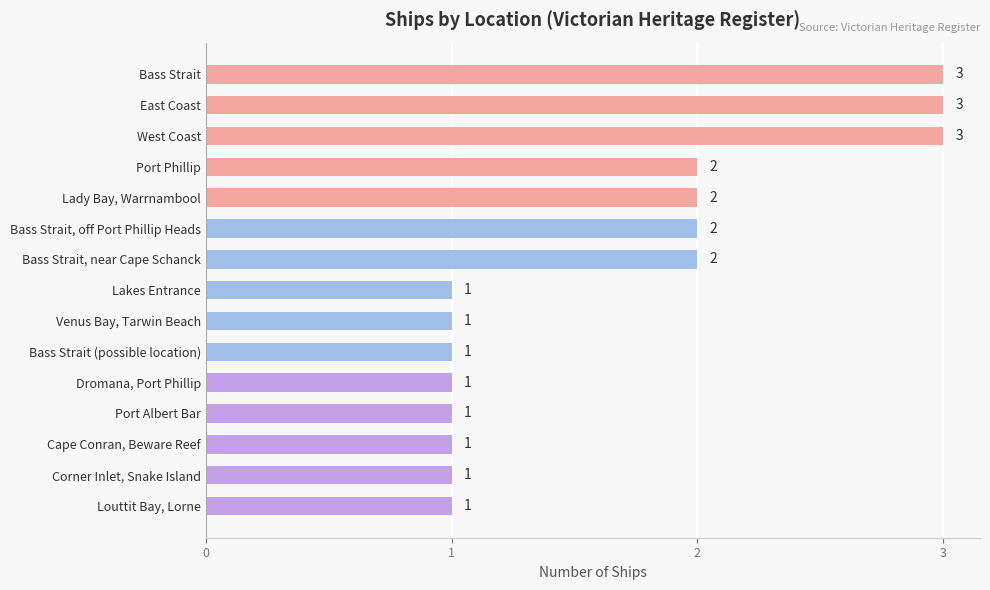

What is the label of the 6th bar from the top?

Bass Strait, off Port Phillip Heads